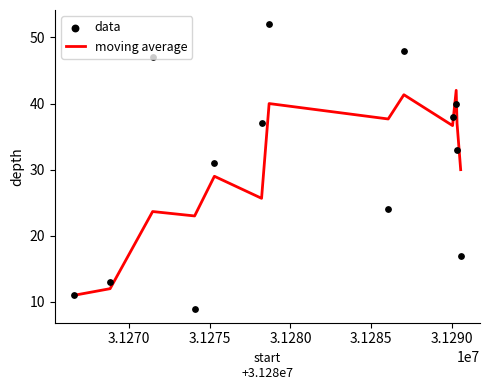

At how many categories does at least one series exceed 13?

11